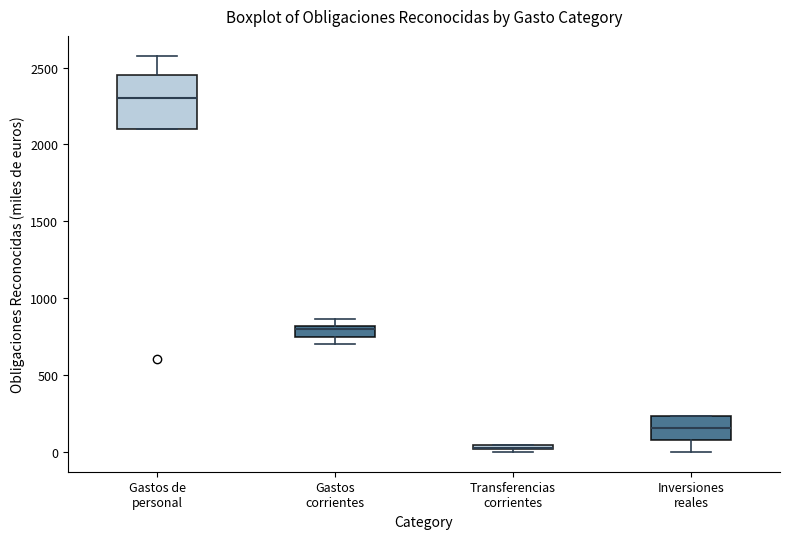

Where is the upper edge of the box for Gastos de personal on the y-axis? The values are not printed on the chart, so give them approximately, as read against the axis.

2450